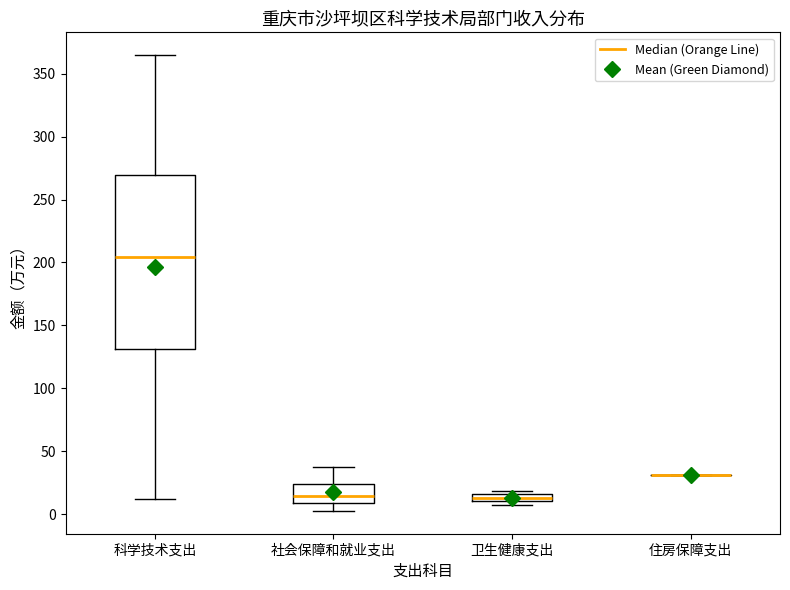

Where is the lower edge of the box for 卫生健康支出 on the y-axis? The values are not printed on the chart, so give them approximately, as read against the axis.

10